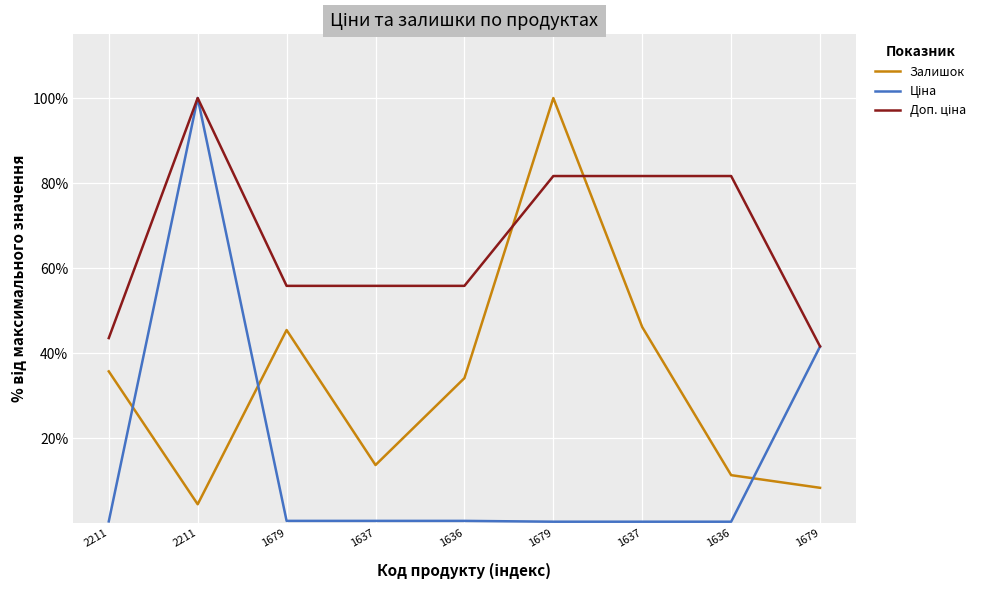

What is the minimum value for Залишок?

4.5